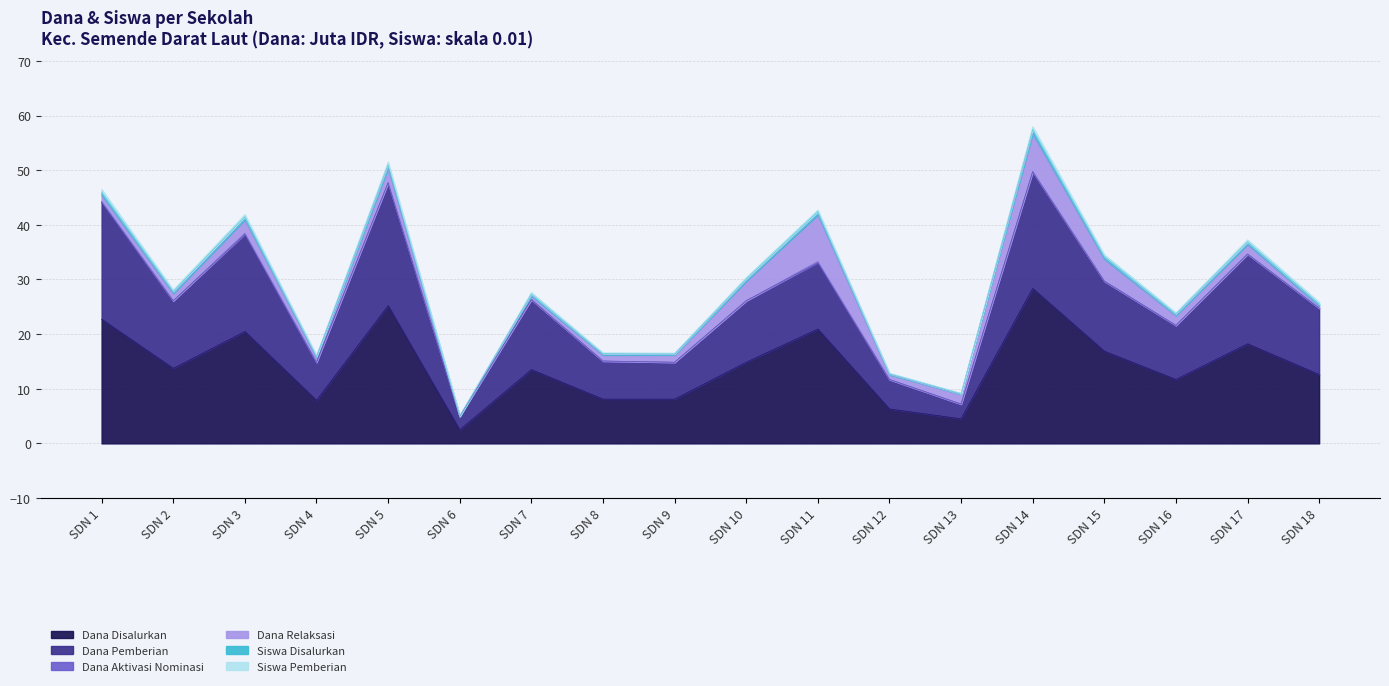

Is it true that Dana Disalurkan equals 16.6 at SDN 18?

False